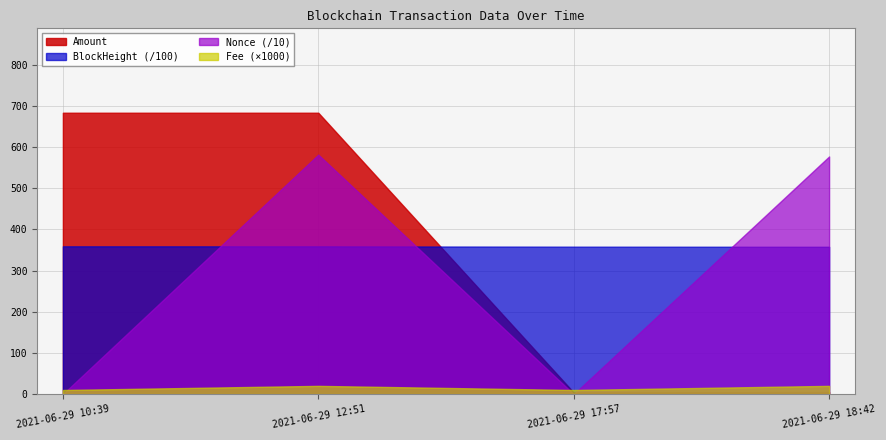

What is the greatest value displayed?

683.0